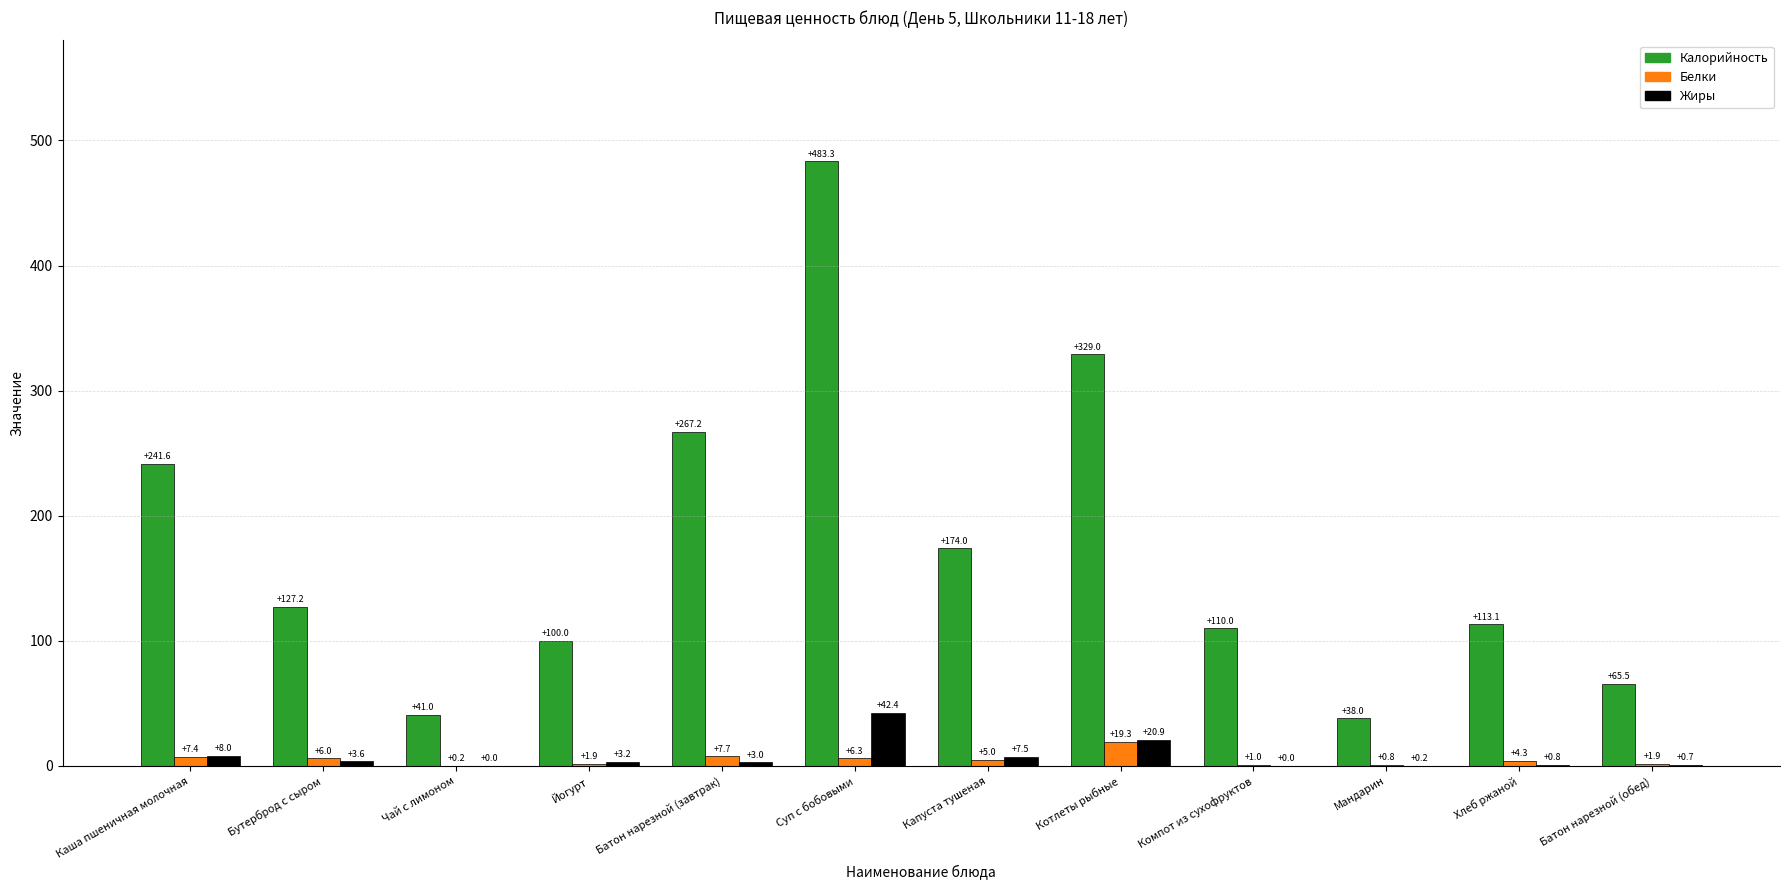

The value of Белки at Бутерброд с сыром is 6.0. True or false?

True